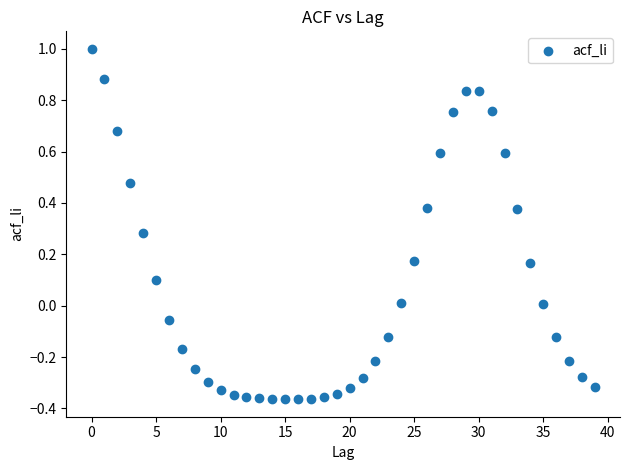

What is the range of Y values (max minus min)?

1.4